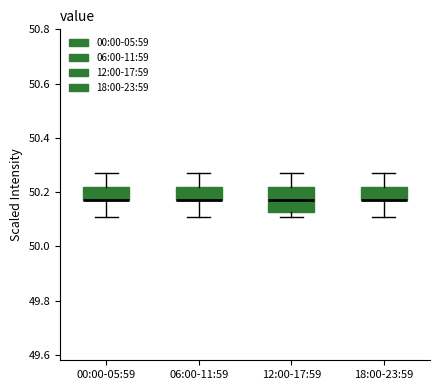

Comparing the boxes themselves (not the whiskers), which one is the tallest?

12:00-17:59